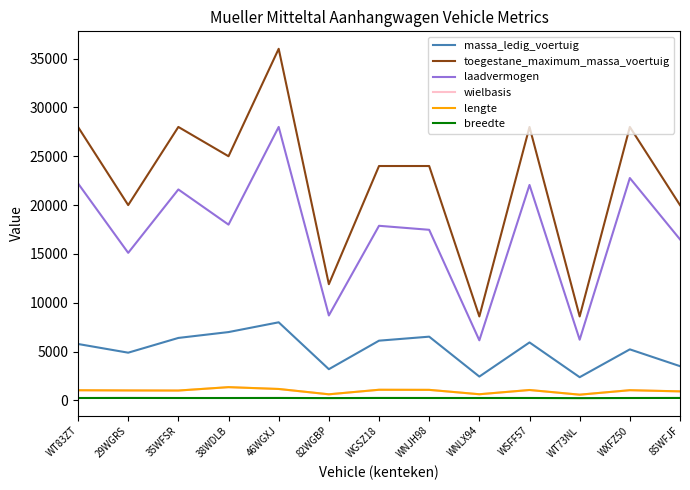

Which category has the highest value in the massa_ledig_voertuig series?

46WGXJ